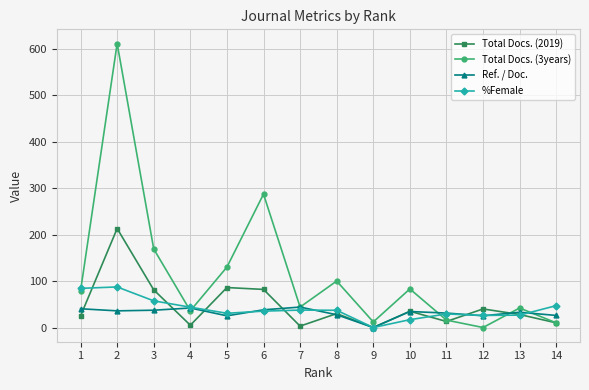

How many distinct data groups are displayed?

4